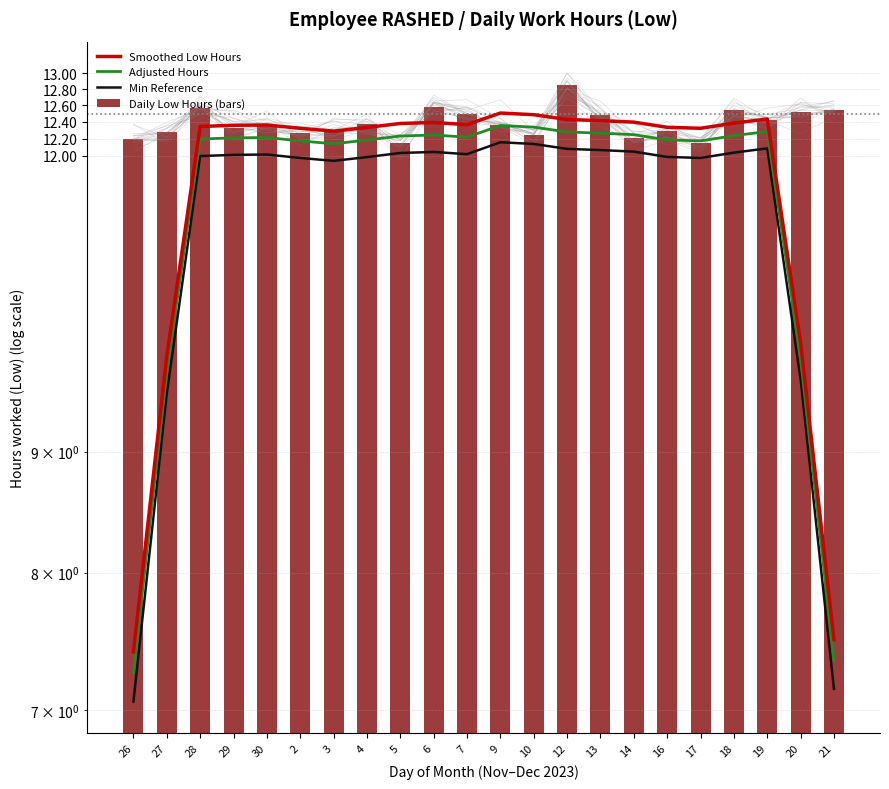

What is the value of the Adjusted Hours bar at the 3rd from the left?

12.2